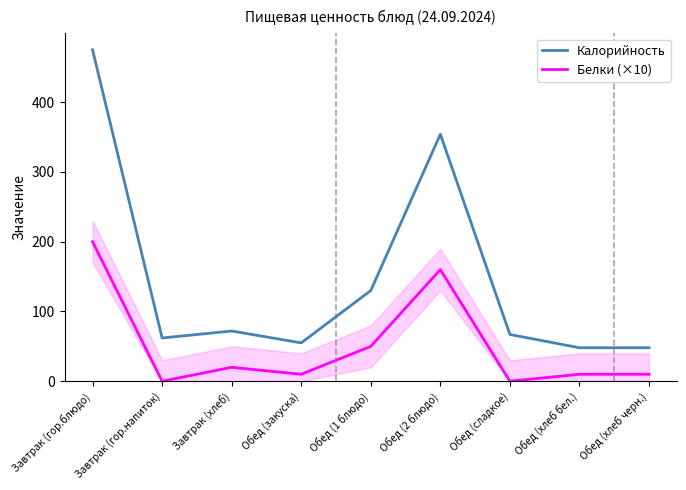

What is the difference between the maximum and minimum values in the Белки (×10) series?

200